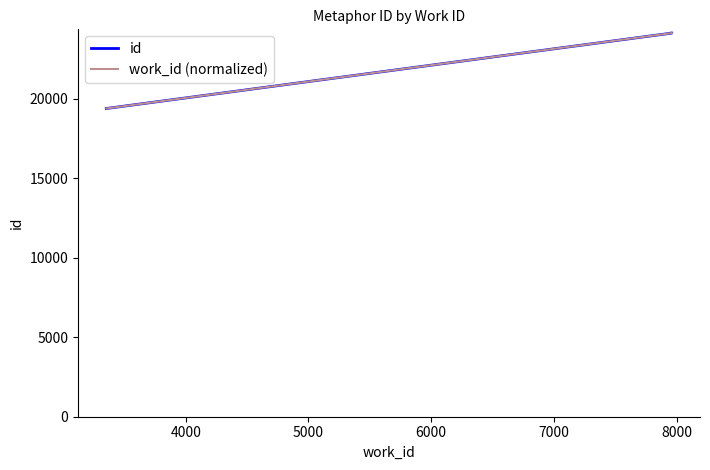

Reading left to right, list all the values displayed in this chart.

id: 19397.0	24142.0	24143.0
work_id (normalized): 19397.0	24143.0	24143.0